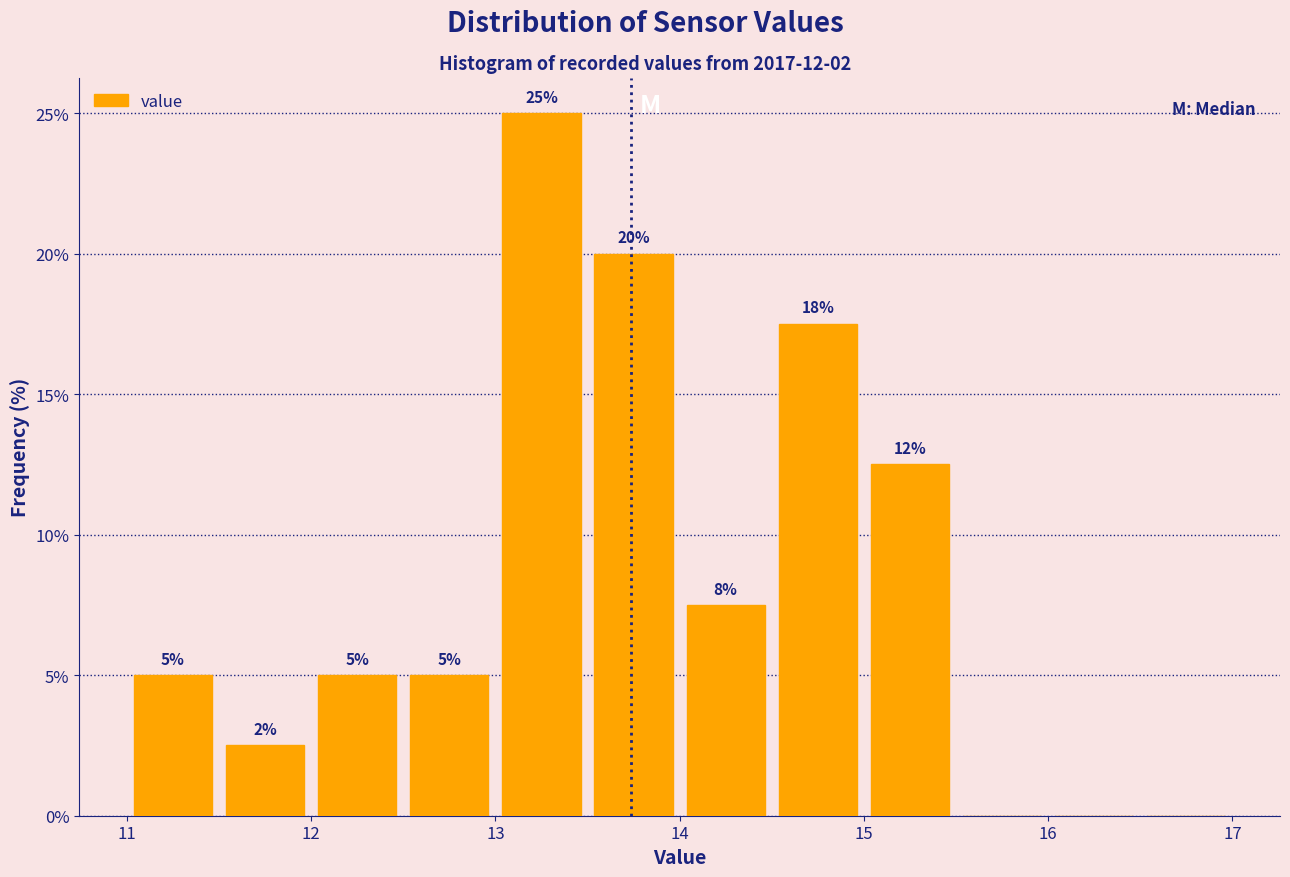

Over which range of the x-axis is the bar tallest?

13.0 to 13.5